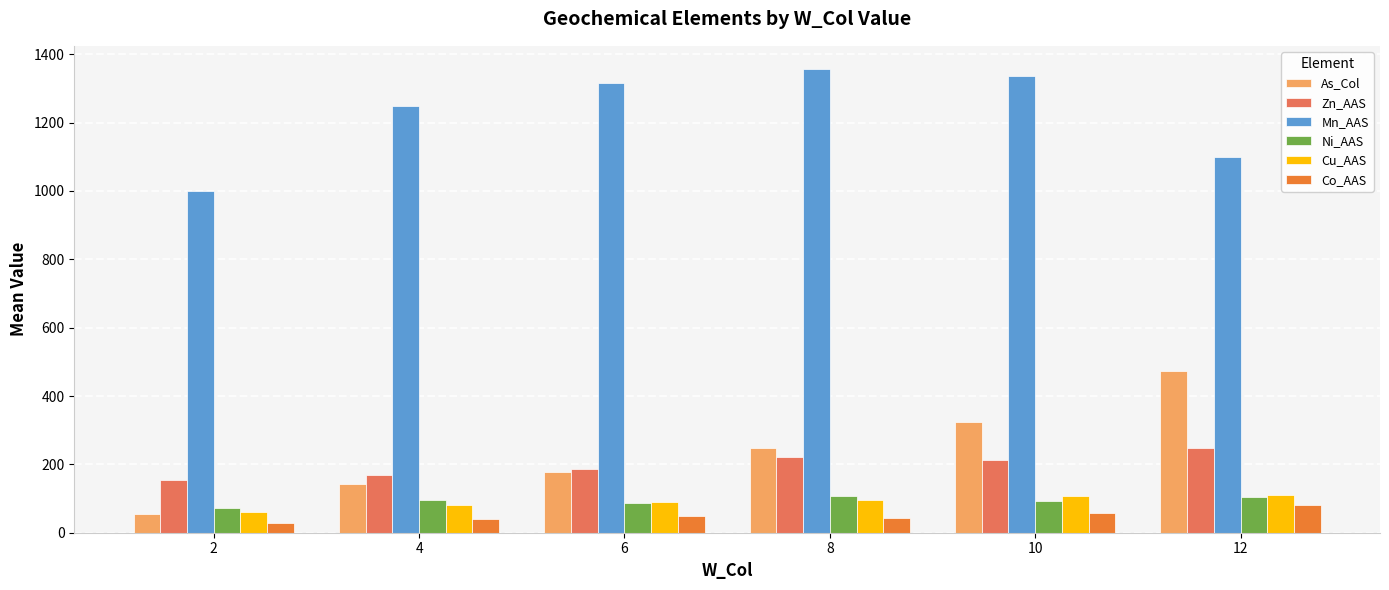

How many values in the Co_AAS series are below 48?

3